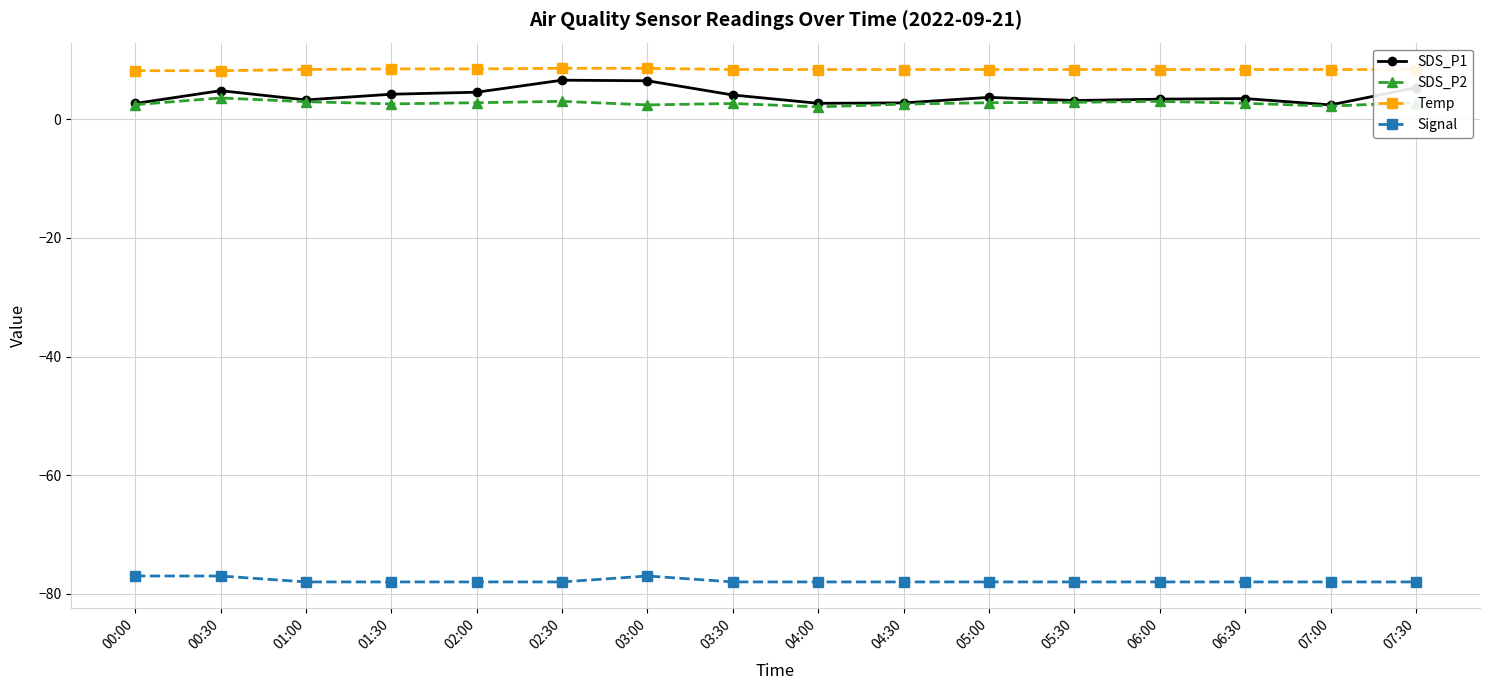

What is the label of the 13th point from the left?

06:00